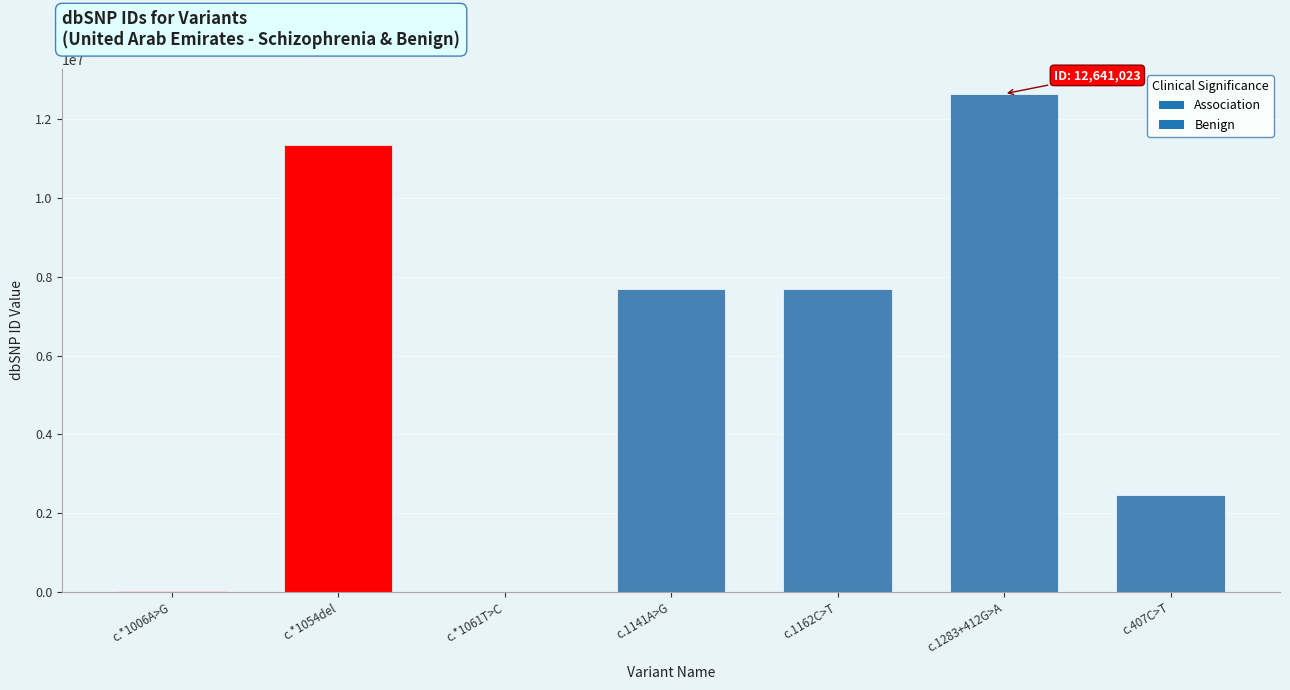

What is the sum of all values?

41838420